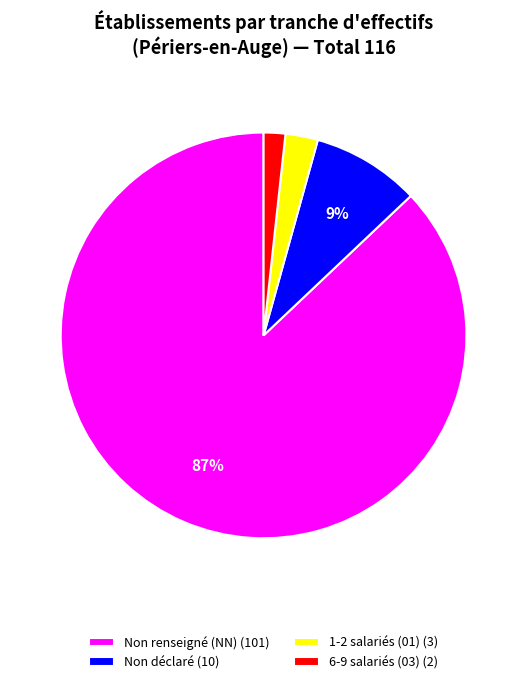

Is it true that Non déclaré (10) is 9% of the pie?

True